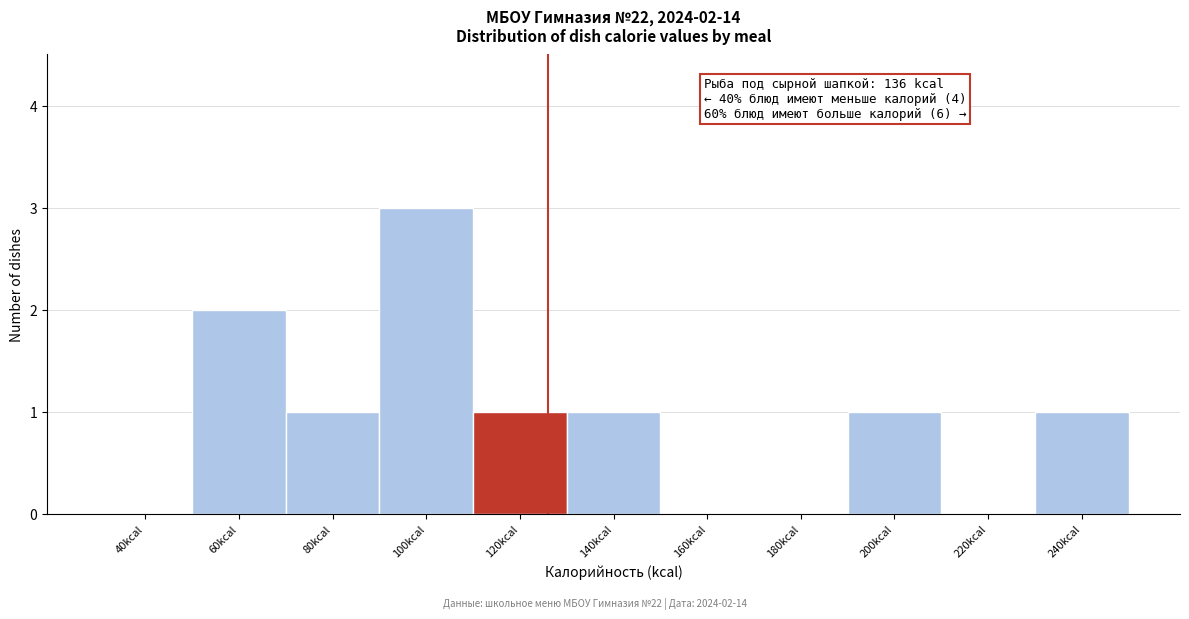

Reading left to right, transcribe all the data shown in this chart.

40kcal=0	60kcal=2	80kcal=1	100kcal=3	120kcal=1	140kcal=1	160kcal=0	180kcal=0	200kcal=1	220kcal=0	240kcal=1